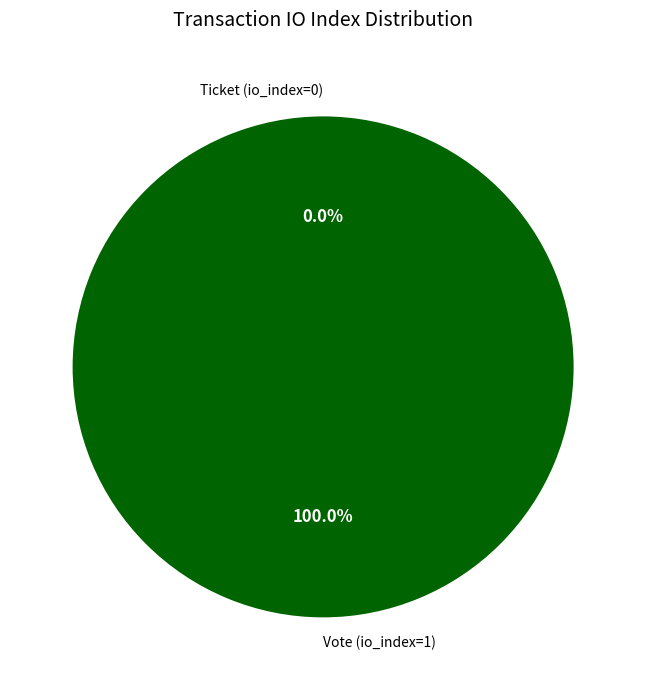

How many segments does this pie chart have?

2